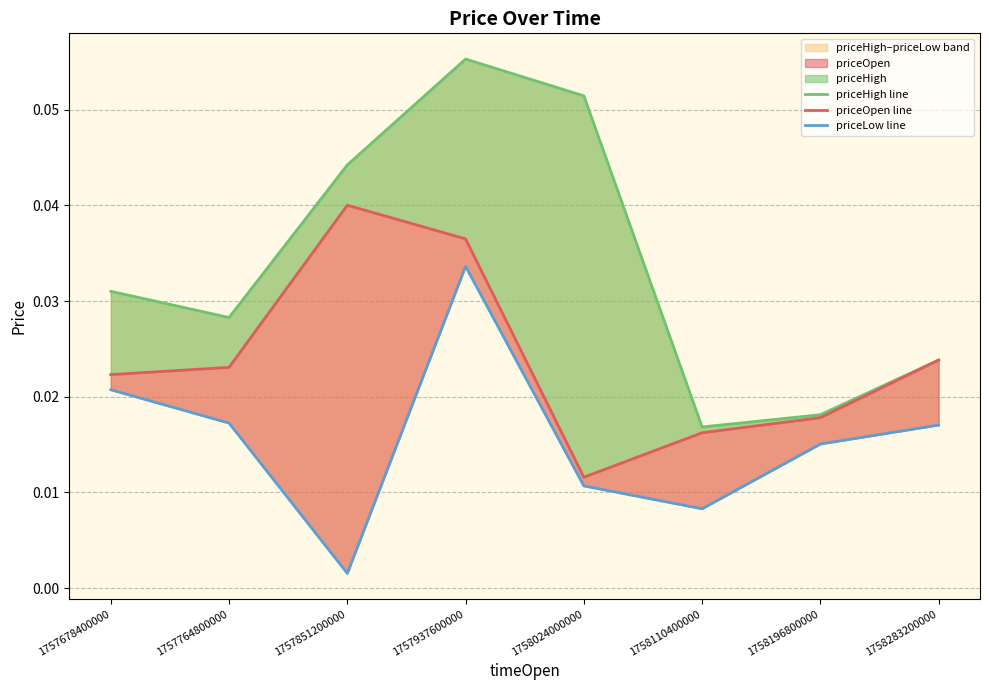

Between 1758110400000 and 1757764800000, which is larger?

1757764800000